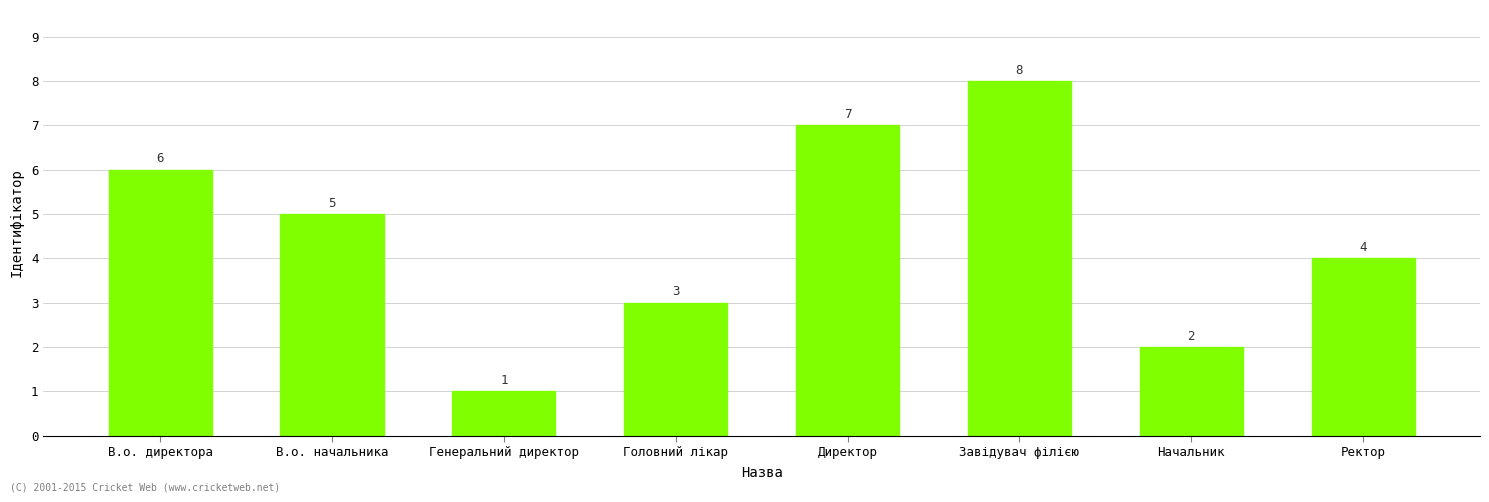

How many data points are less than 5?

4